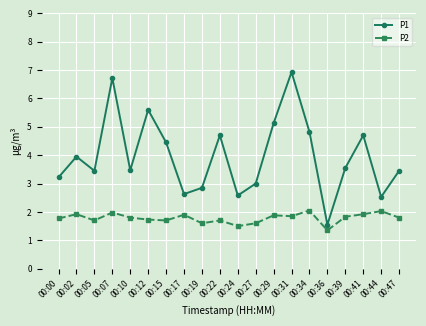

What is the value of the P2 point at the 3rd from the left?

1.7